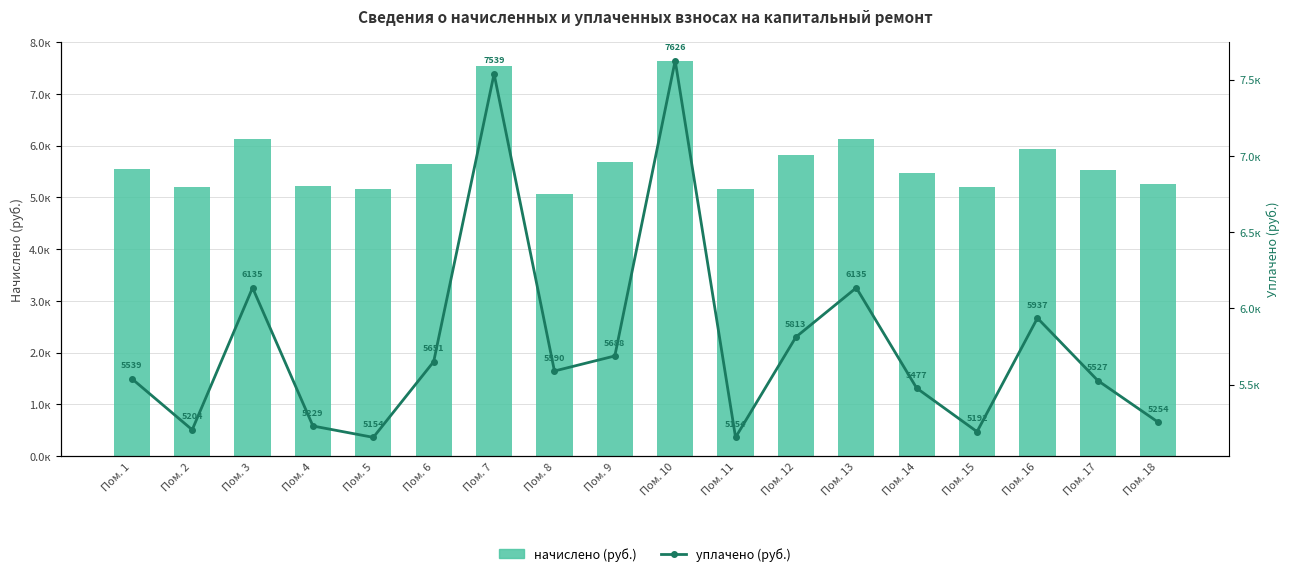

At which category is the sum across all series the highest?

Пом. 10